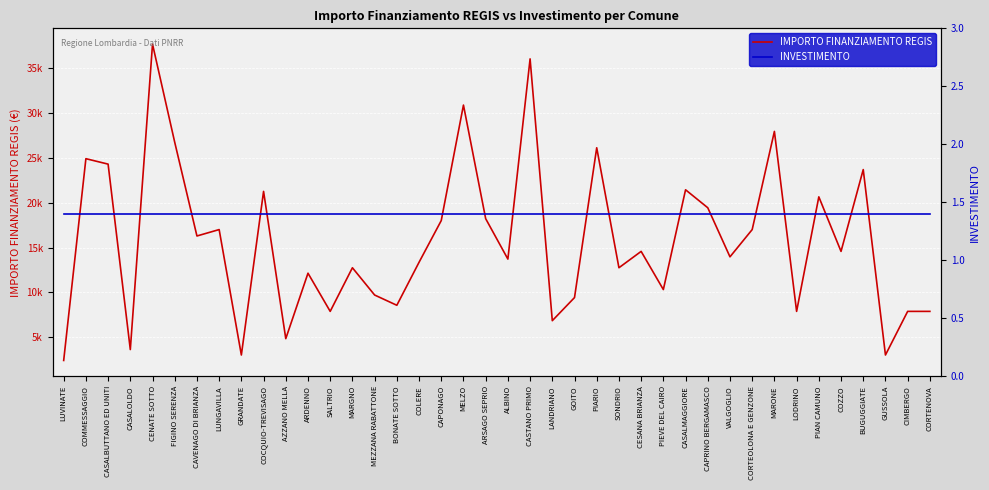

Reading left to right, list all the values displayed in this chart.

IMPORTO FINANZIAMENTO REGIS: 2428.0	24887.0	24280.0	3642.0	37634.0	26708.0	16283.0	16996.0	3035.0	21245.0	4856.0	12140.0	7891.0	12747.0	9712.0	8570.0	13354.0	17997.0	30852.0	18210.0	13712.0	35994.0	6856.0	9427.0	26101.0	12747.0	14568.0	10319.0	21425.0	19424.0	13961.0	16996.0	27922.0	7891.0	20638.0	14568.0	23673.0	3035.0	7891.0	7891.0
INVESTIMENTO: 1.4	1.4	1.4	1.4	1.4	1.4	1.4	1.4	1.4	1.4	1.4	1.4	1.4	1.4	1.4	1.4	1.4	1.4	1.4	1.4	1.4	1.4	1.4	1.4	1.4	1.4	1.4	1.4	1.4	1.4	1.4	1.4	1.4	1.4	1.4	1.4	1.4	1.4	1.4	1.4